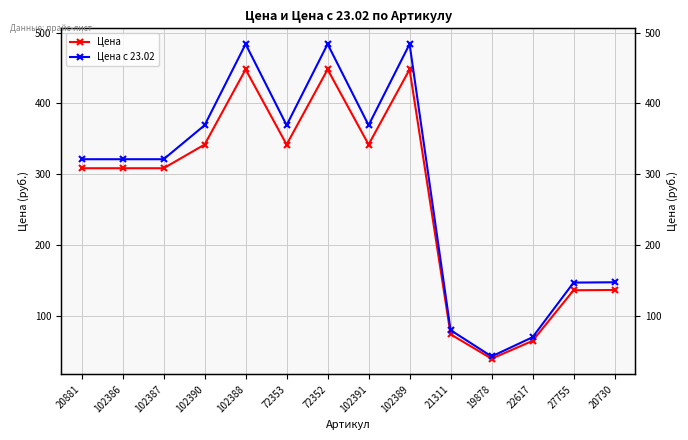

Count the number of categories in the chart.

14